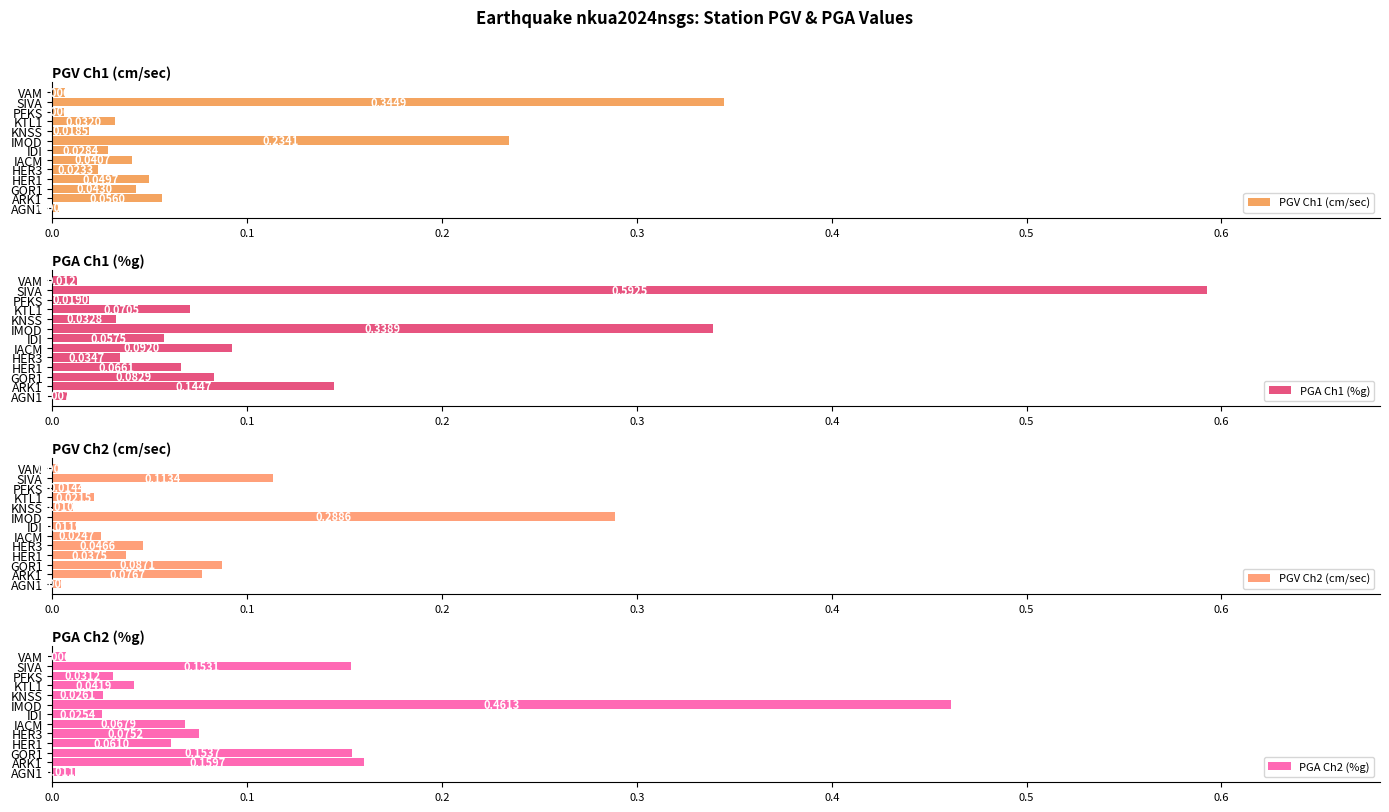

At which label is PGV Ch2 (cm/sec) closest to 0?

VAM